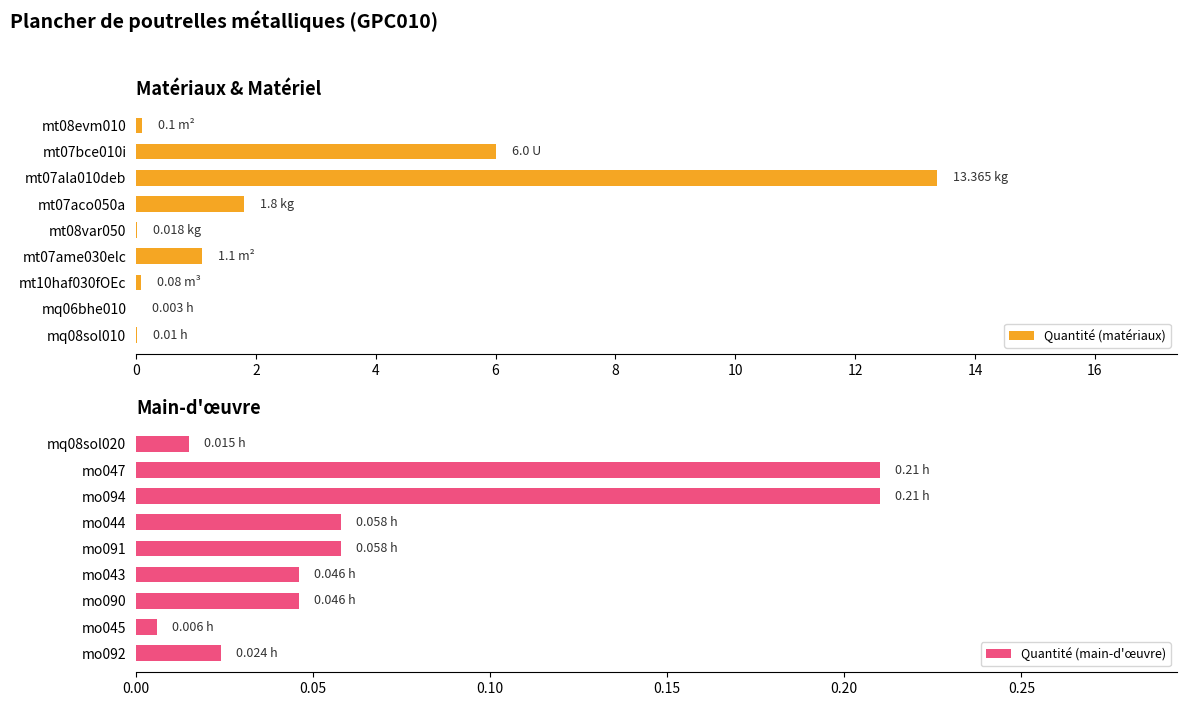

Is it true that Quantité (matériaux) equals 0.0 at mq06bhe010?

True